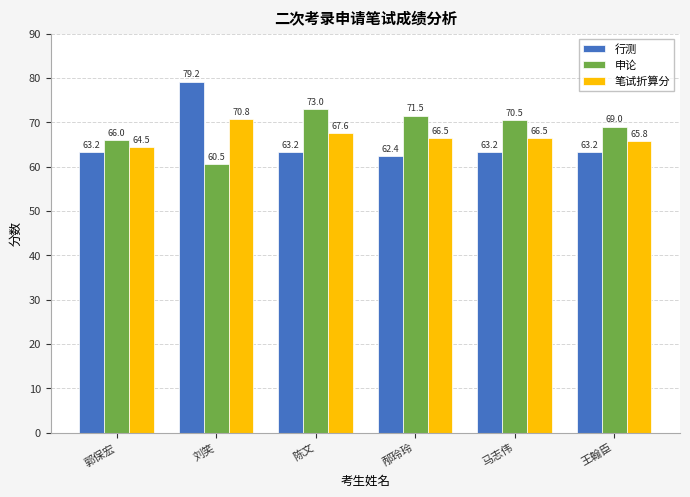

Which category has the highest value in the 行测 series?

刘笑